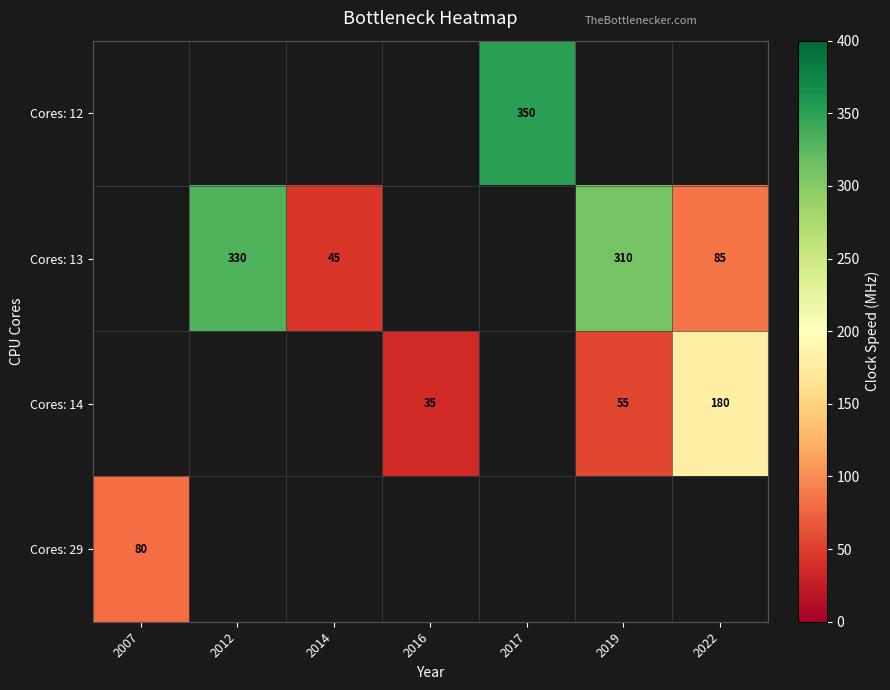

Is it true that Cores: 14 equals 35 at 2016?

True